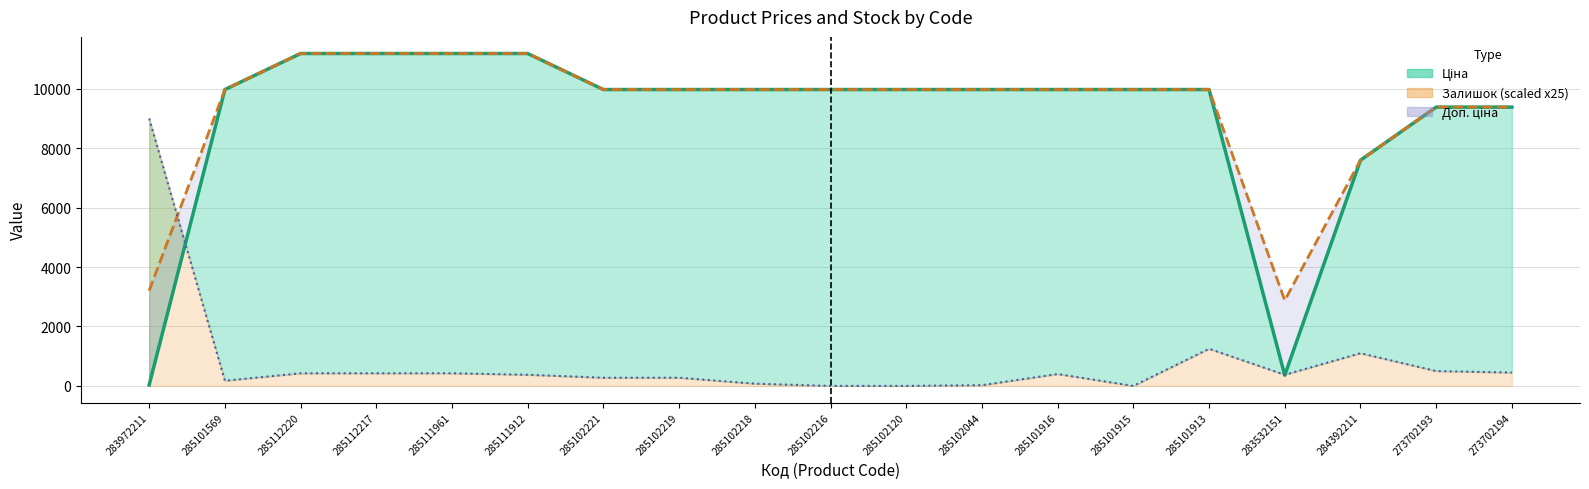

What is the maximum value for Ціна (line)?

11188.2